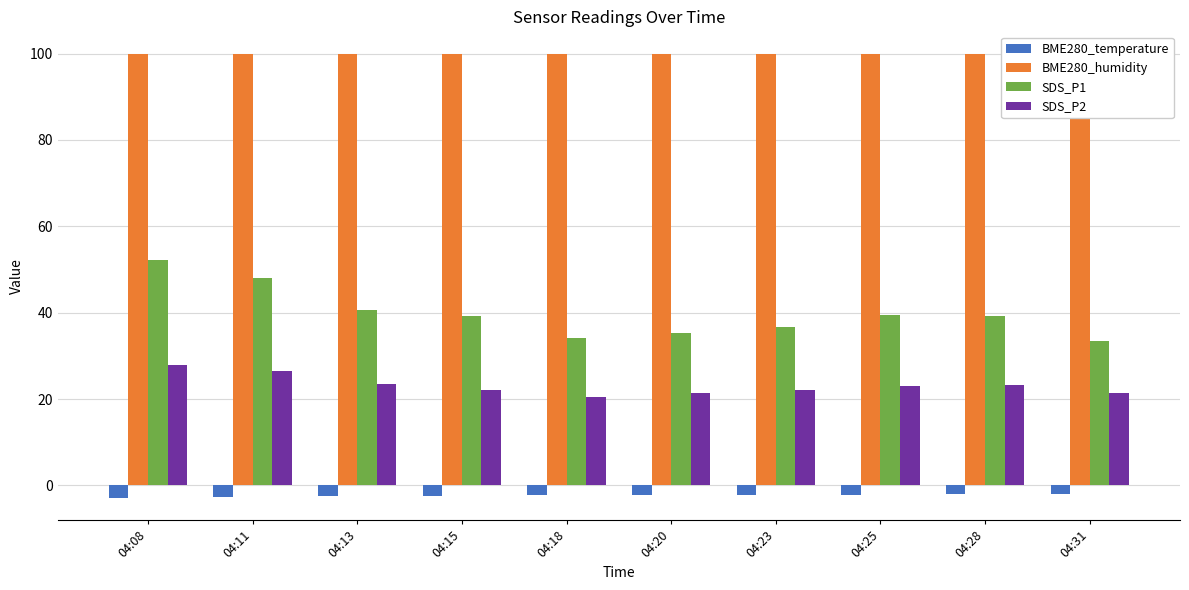

Which series changed the most between 04:13 and 04:20?

SDS_P1